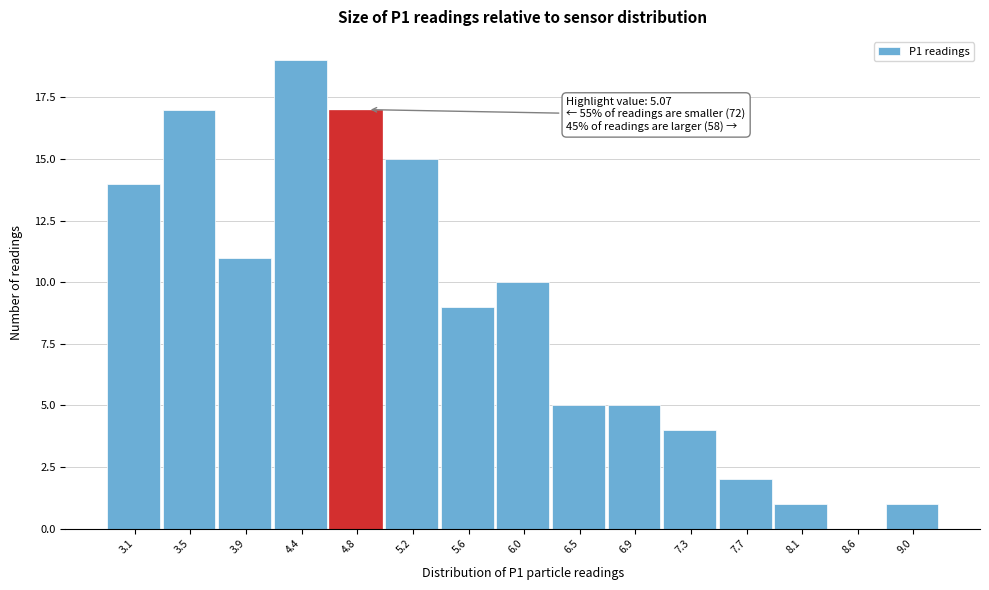

Reading right to left, extract all data points from this chart.

9.0=1	8.6=0	8.1=1	7.7=2	7.3=4	6.9=5	6.5=5	6.0=10	5.6=9	5.2=15	4.8=17	4.4=19	3.9=11	3.5=17	3.1=14